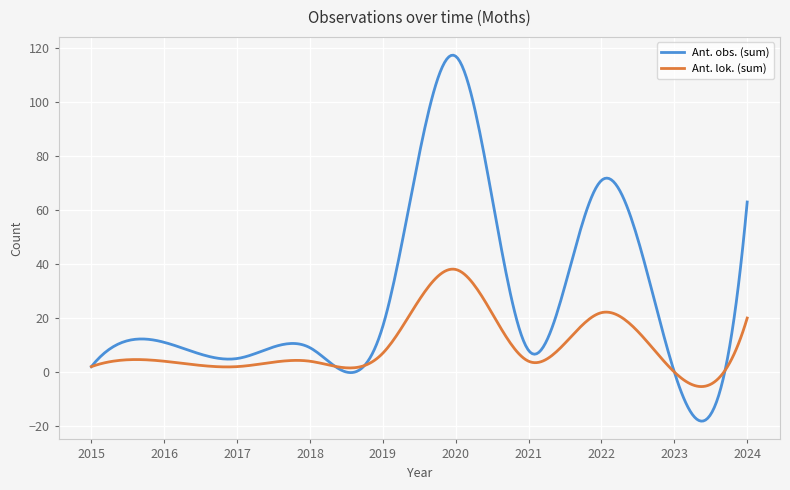

Which series has the largest range (max minus min)?

Ant. obs. (sum)